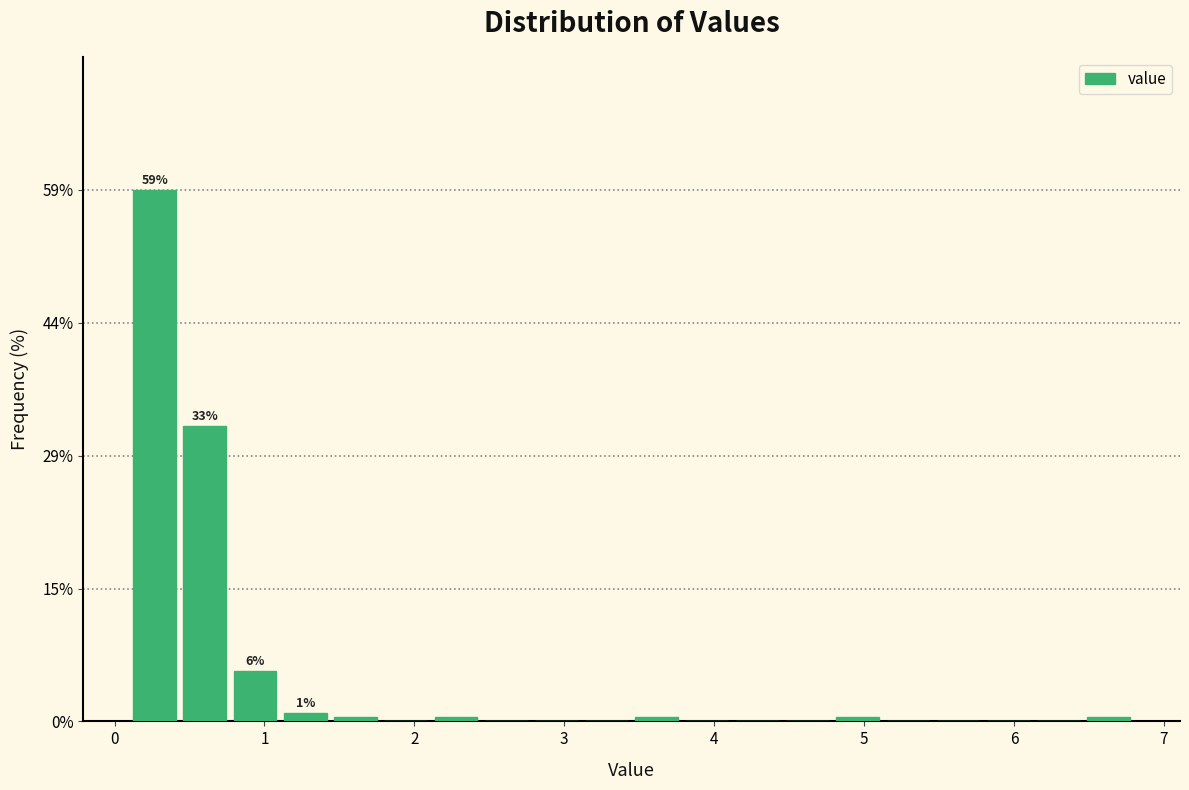

Read against the x-axis, roughly where is the centre of the tallest bar?

0.3